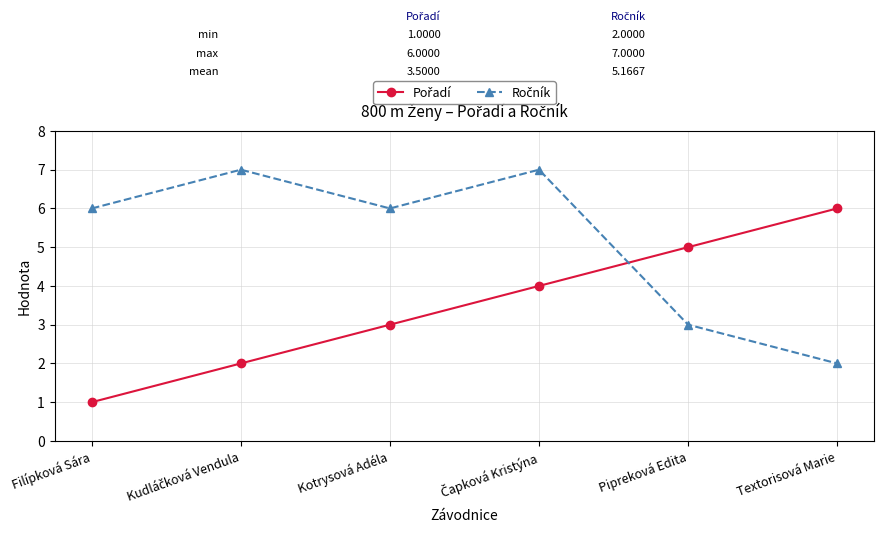

What is the label of the 5th point from the left?

Pipreková Edita